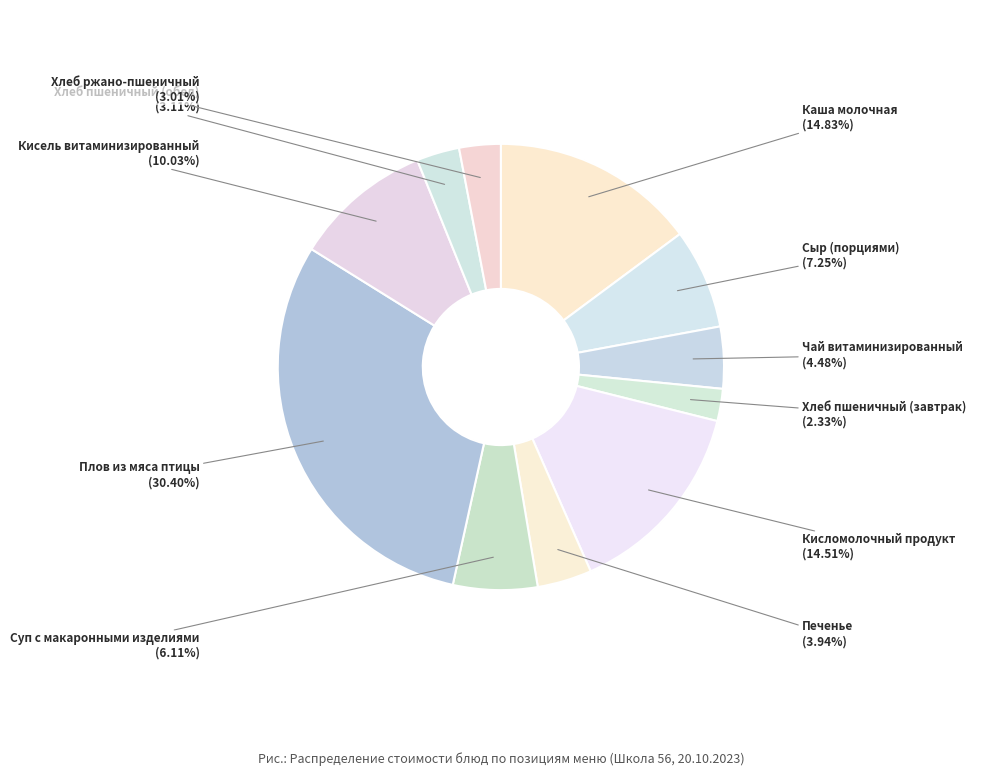

What percentage is the Кисель витаминизированный slice, to the nearest percent?

10%